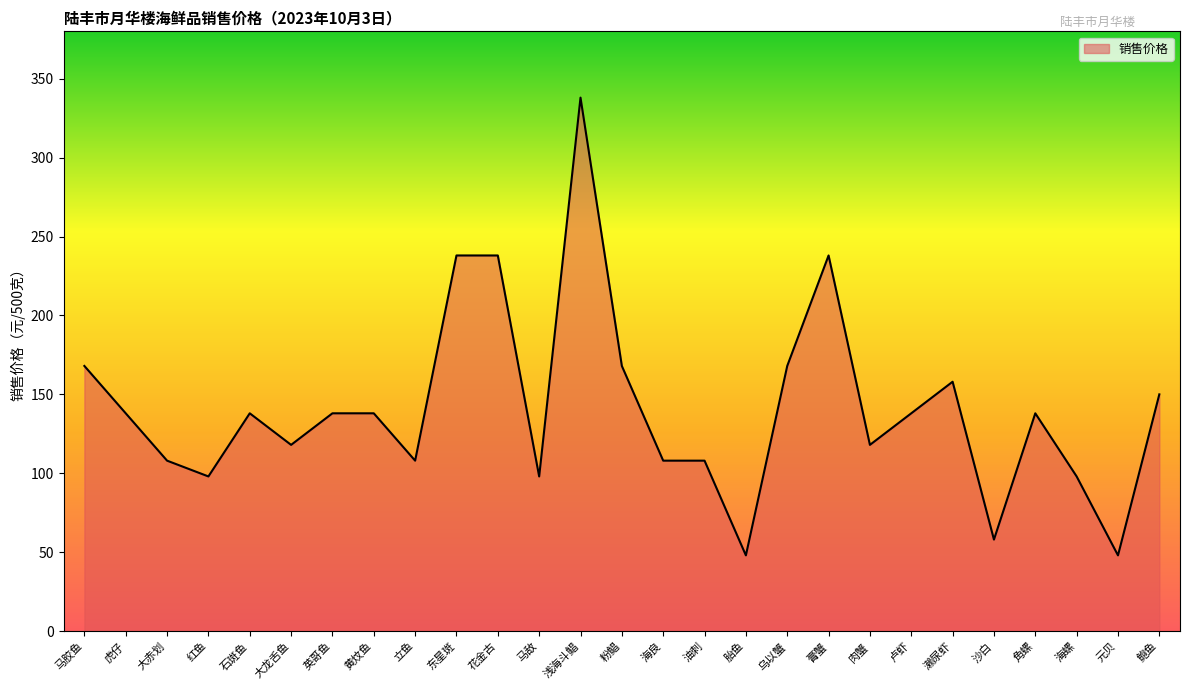

Read the value at 花金古.

238